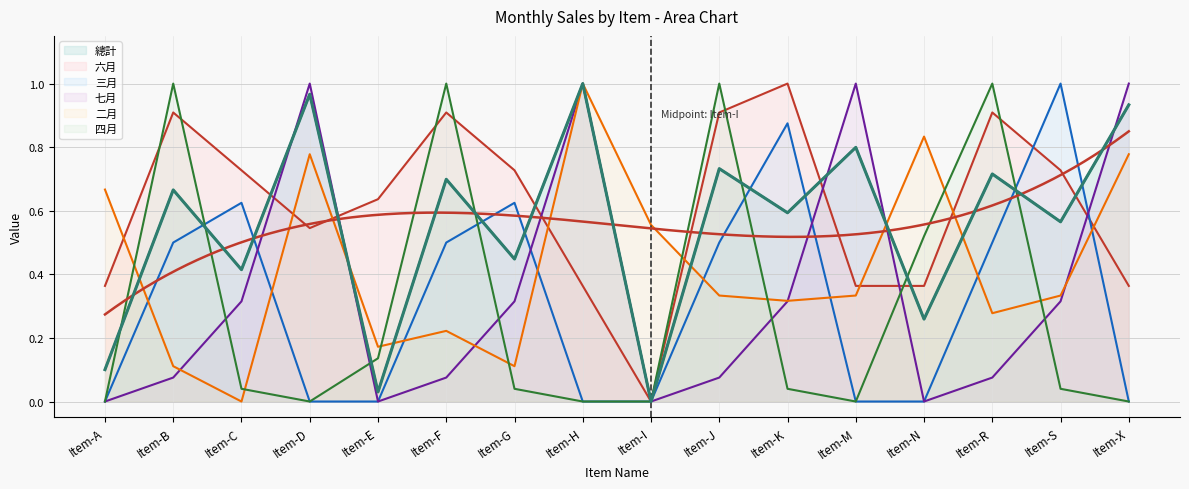

Which series ends up on top after the final intersection of 四月 and 七月?

七月